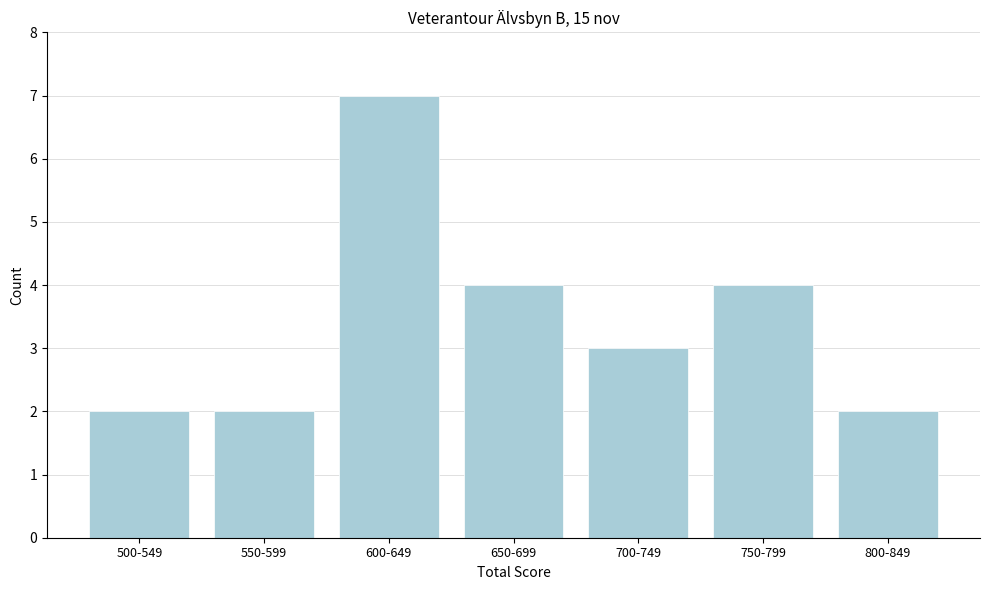

Reading left to right, what are all the values shown in this chart?

500-549=2	550-599=2	600-649=7	650-699=4	700-749=3	750-799=4	800-849=2